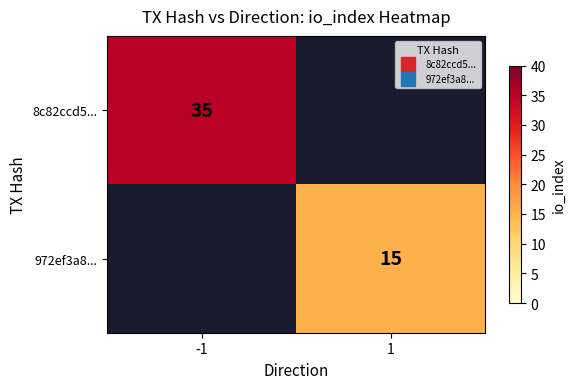

What is the difference between the 972ef3a8... values at 1 and -1?

15